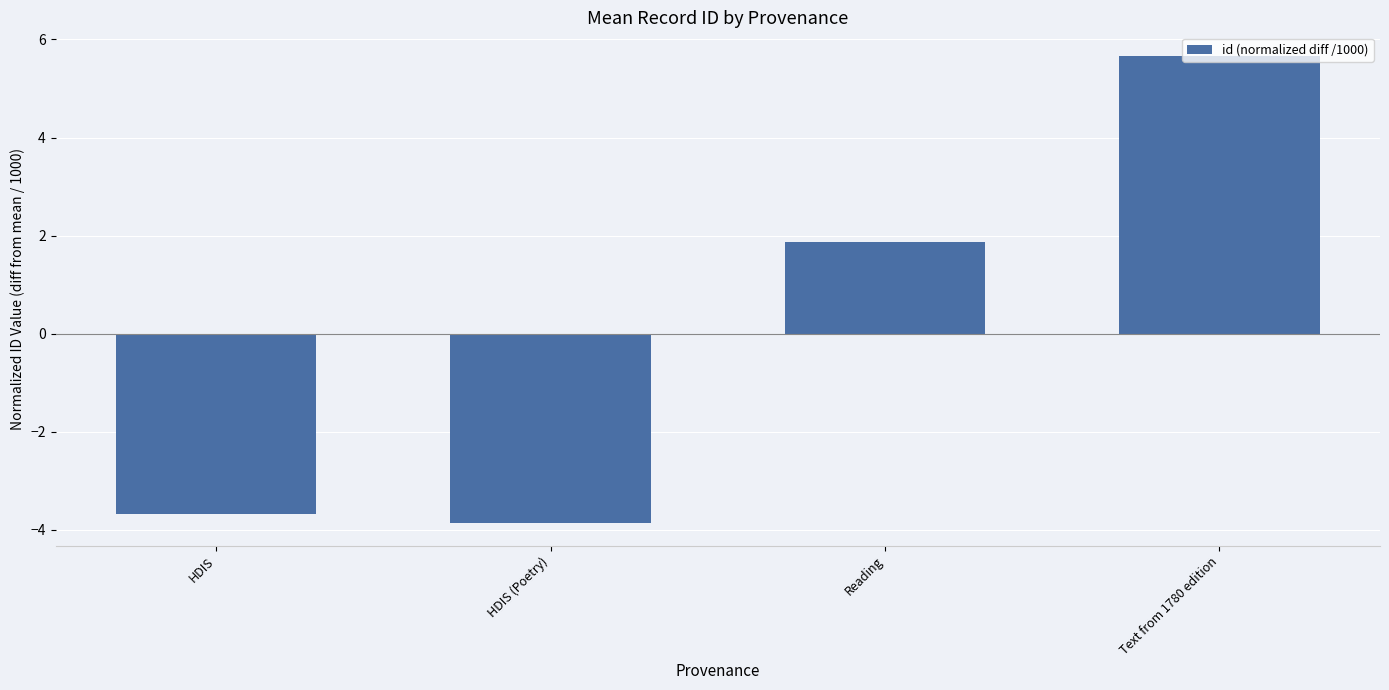

Are the bars grouped side by side (vs. stacked)?

No